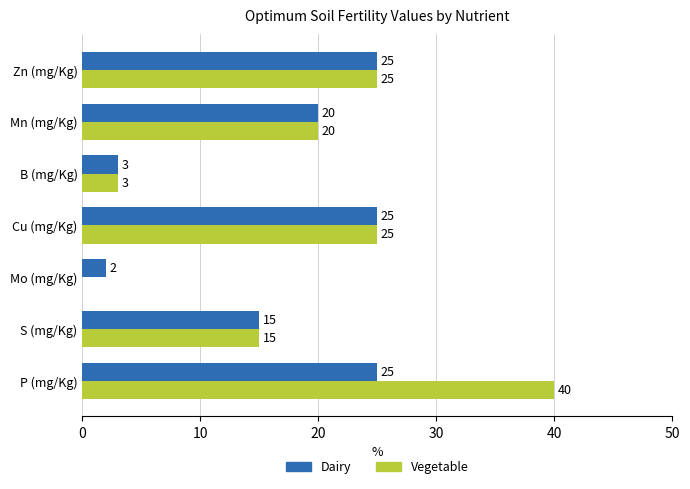

Which series has the largest total across all categories?

Vegetable